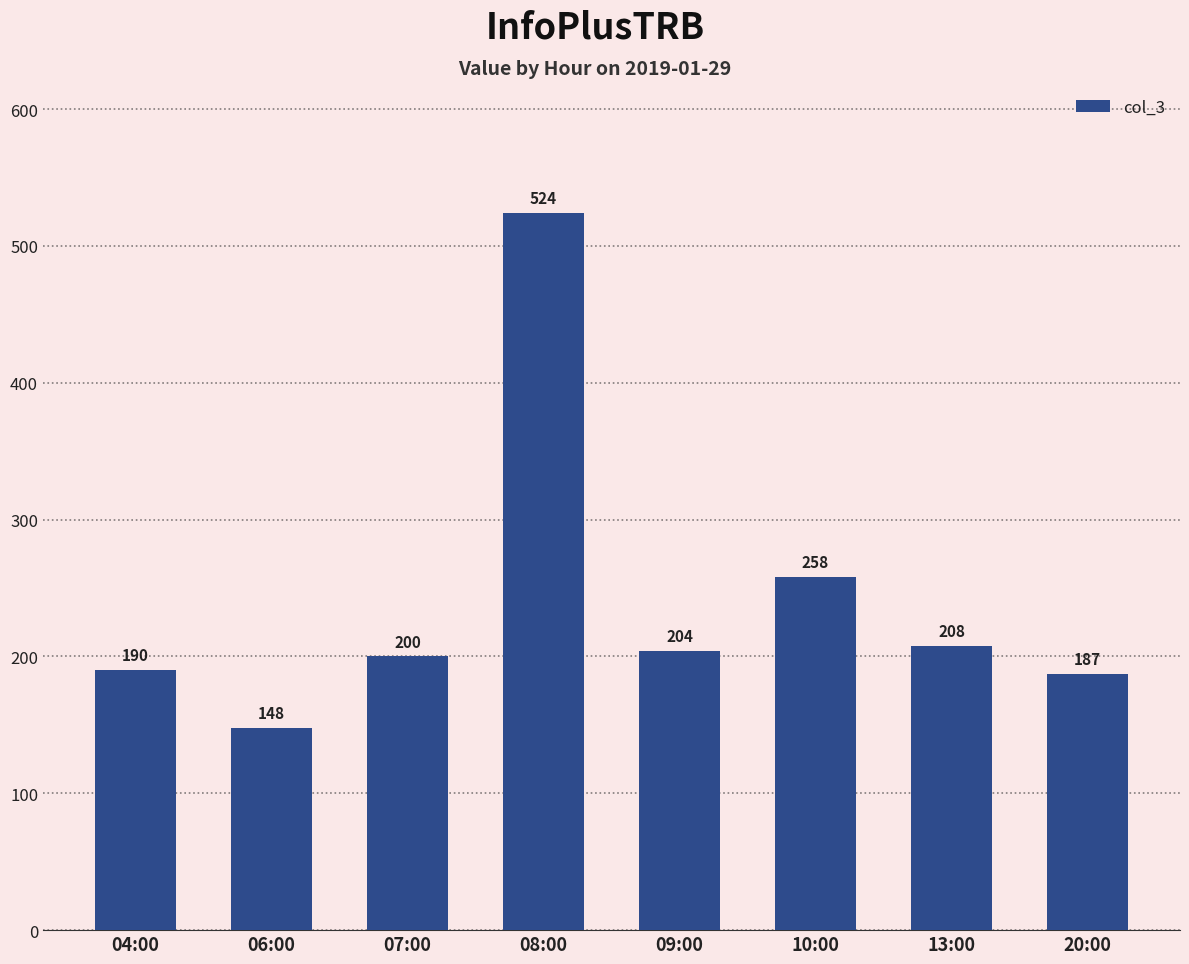

Reading right to left, what are all the values shown in this chart?

187	208	258	204	524	200	148	190